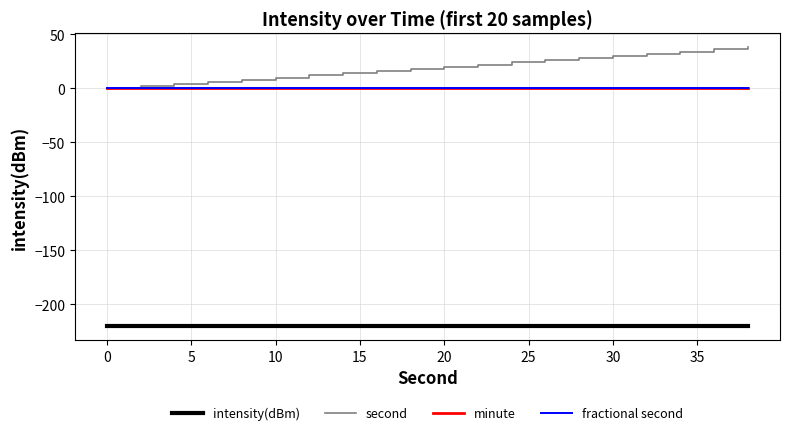

What is the minimum value shown in the chart?

-220.2